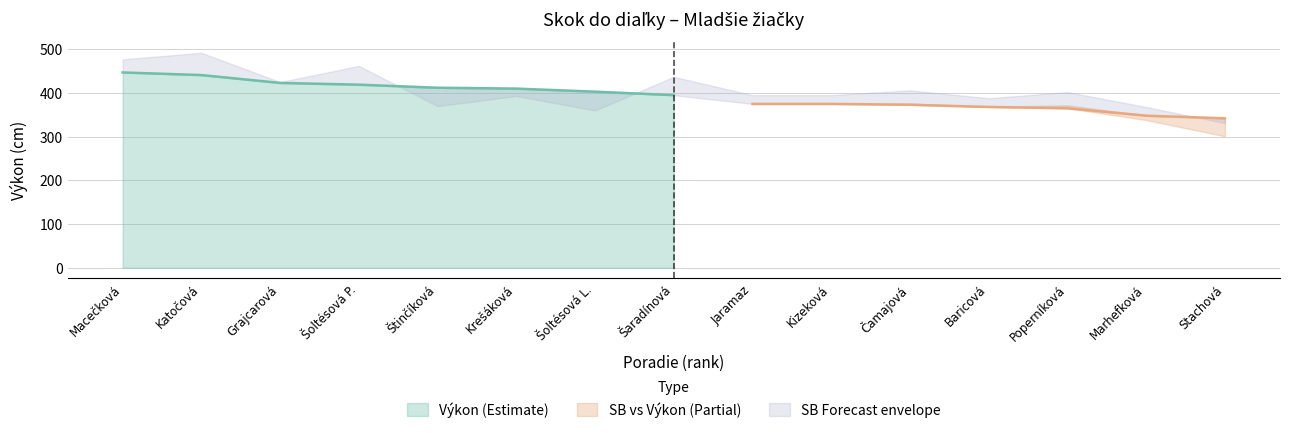

What is the minimum value for Výkon (Estimate)?

395